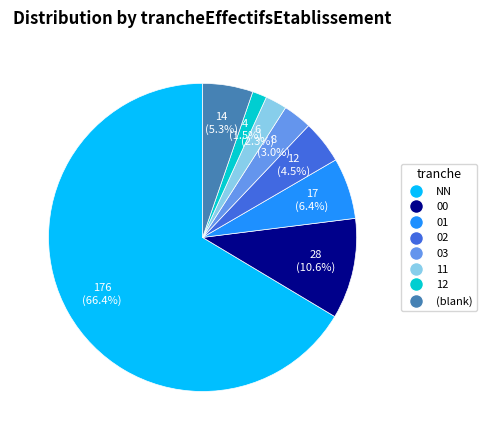

Is there any slice that represents more than half of the pie?

Yes